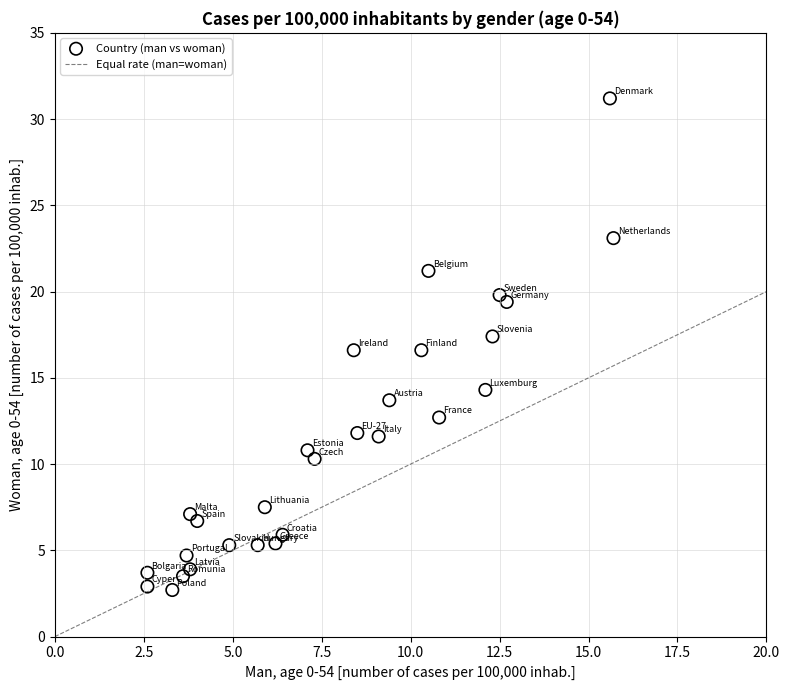

What is the range of X values (max minus min)?

13.1